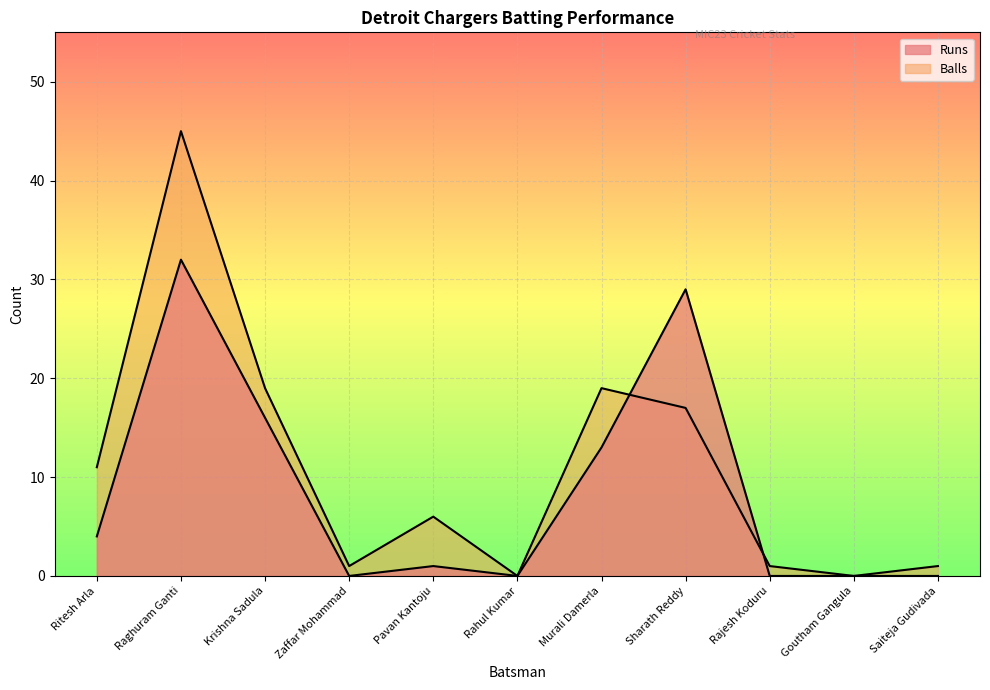

True or false: Balls has a value of 17 at Sharath Reddy.

True